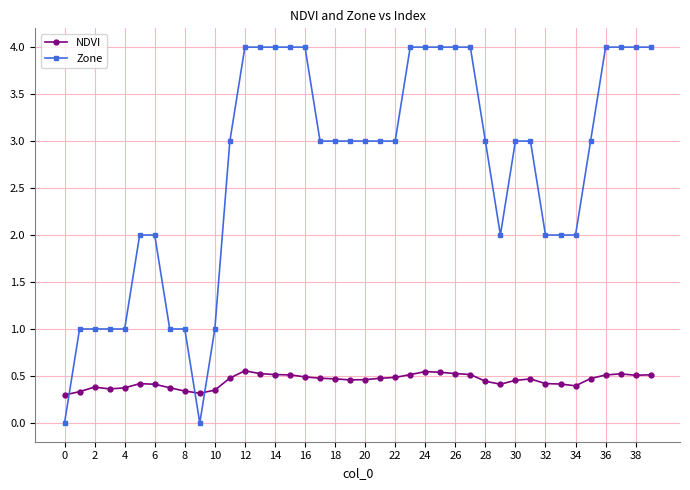

True or false: NDVI and Zone cross at least once.

True